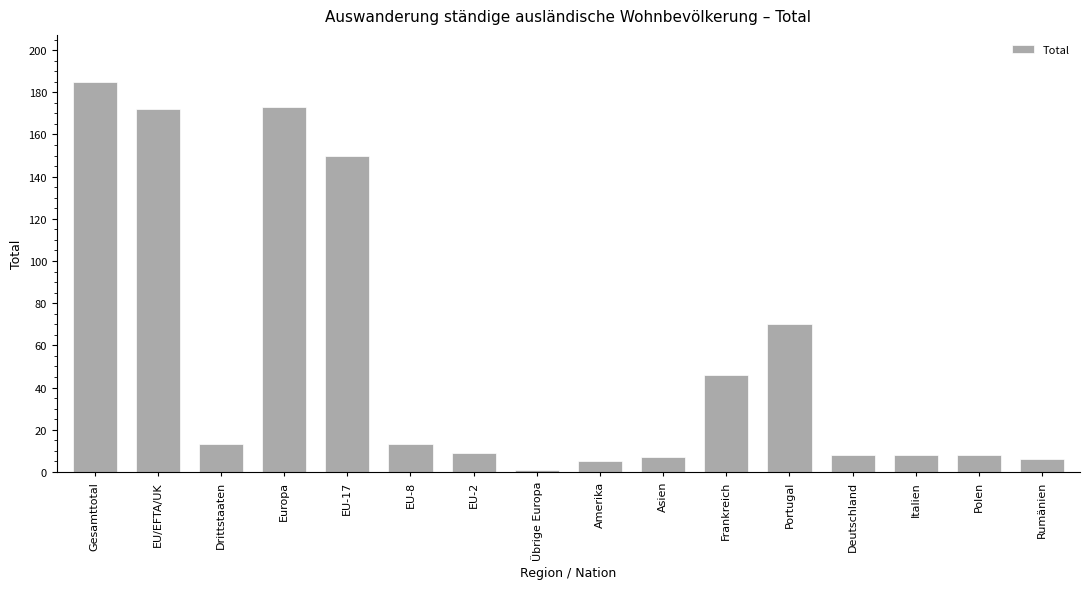

Which category has the lowest value across all series?

Übrige Europa